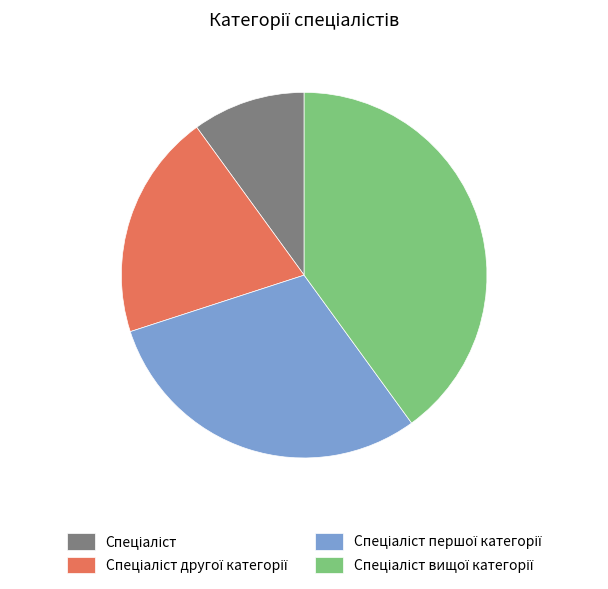

Is there any slice that represents more than half of the pie?

No